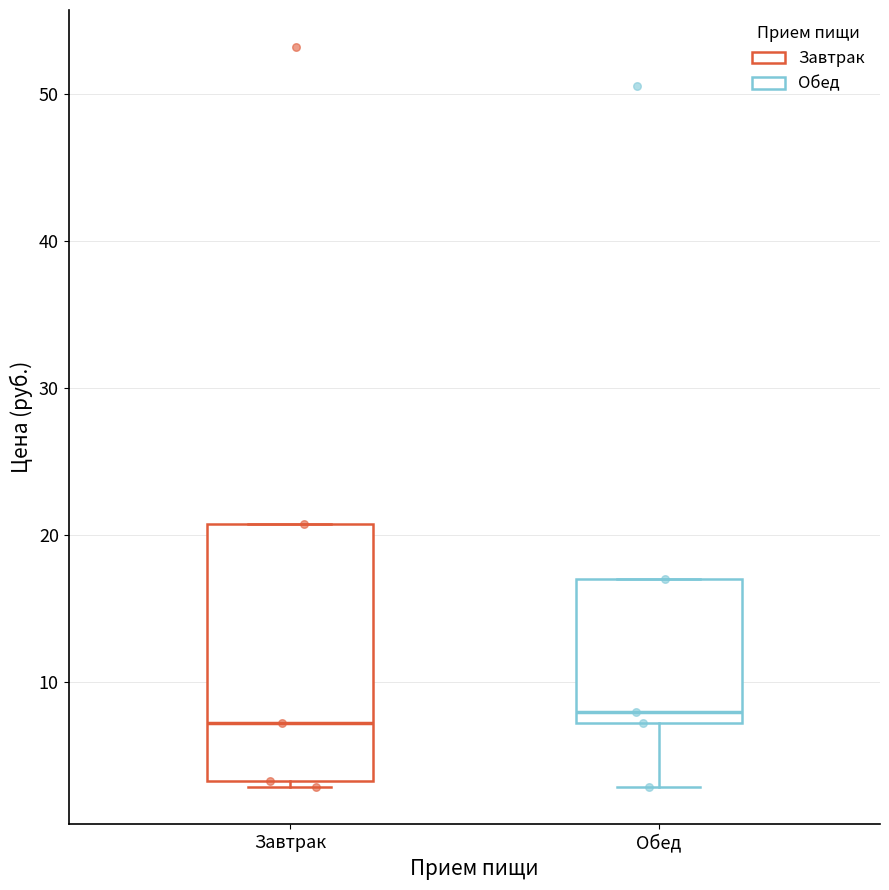

Which box is the tallest, from its lower edge to its upper edge?

Завтрак